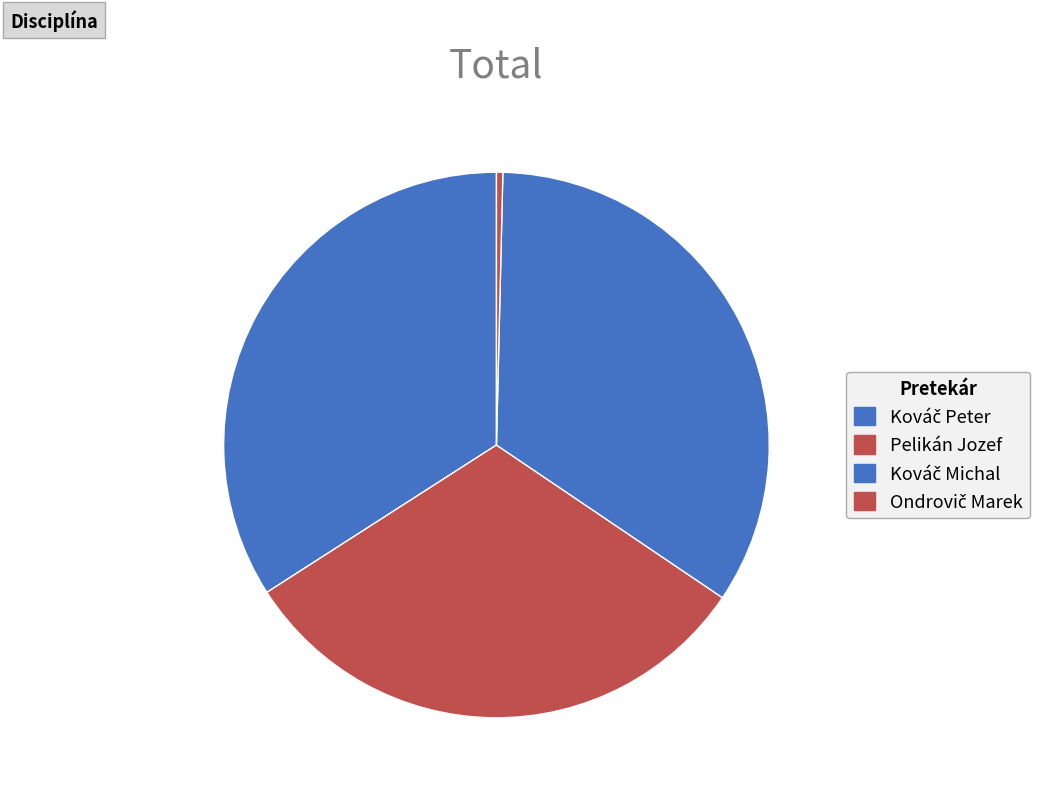

What is the ratio of the value at Pelikán Jozef to the value at Kováč Peter?

0.9